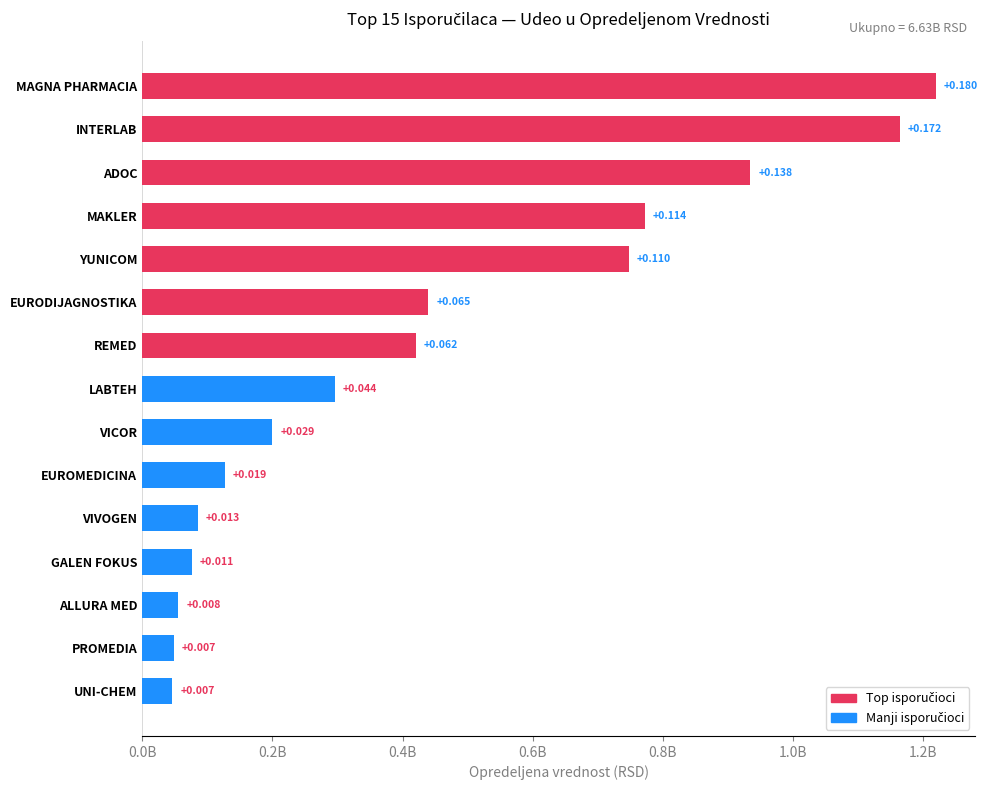

Are the bars horizontal?

Yes